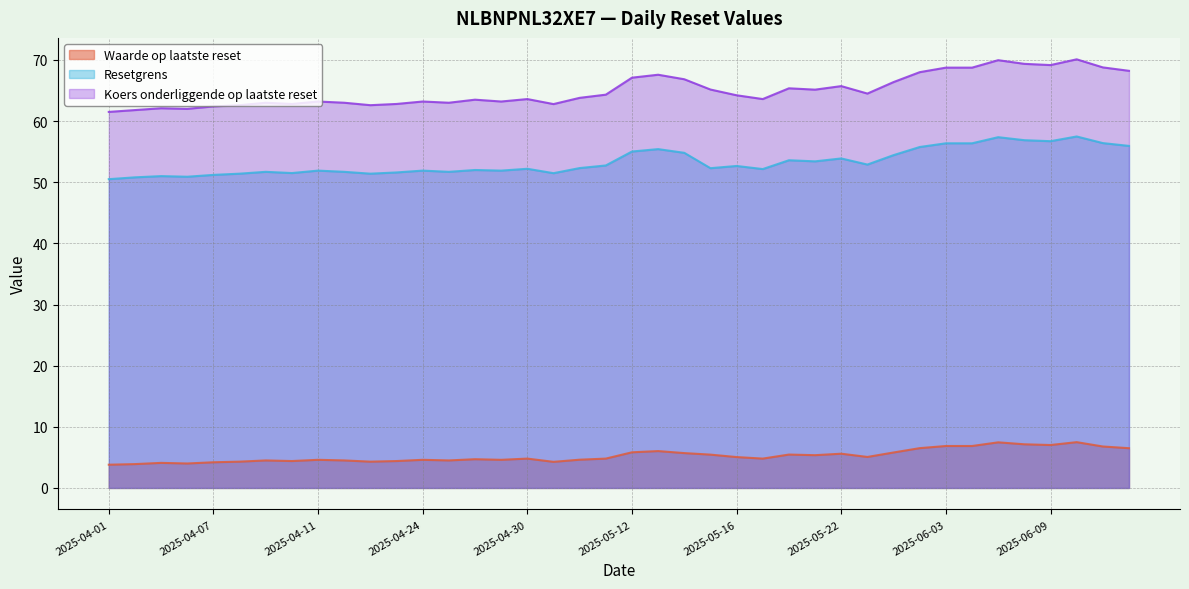

What is the average value of the Koers onderliggende op laatste reset series?

65.0